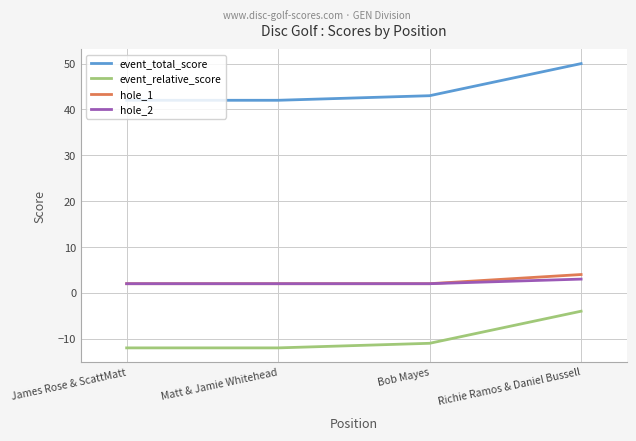

Reading left to right, list all the values displayed in this chart.

event_total_score: James Rose & ScattMatt=42	Matt & Jamie Whitehead=42	Bob Mayes=43	Richie Ramos & Daniel Bussell=50
event_relative_score: James Rose & ScattMatt=-12	Matt & Jamie Whitehead=-12	Bob Mayes=-11	Richie Ramos & Daniel Bussell=-4
hole_1: James Rose & ScattMatt=2	Matt & Jamie Whitehead=2	Bob Mayes=2	Richie Ramos & Daniel Bussell=4
hole_2: James Rose & ScattMatt=2	Matt & Jamie Whitehead=2	Bob Mayes=2	Richie Ramos & Daniel Bussell=3